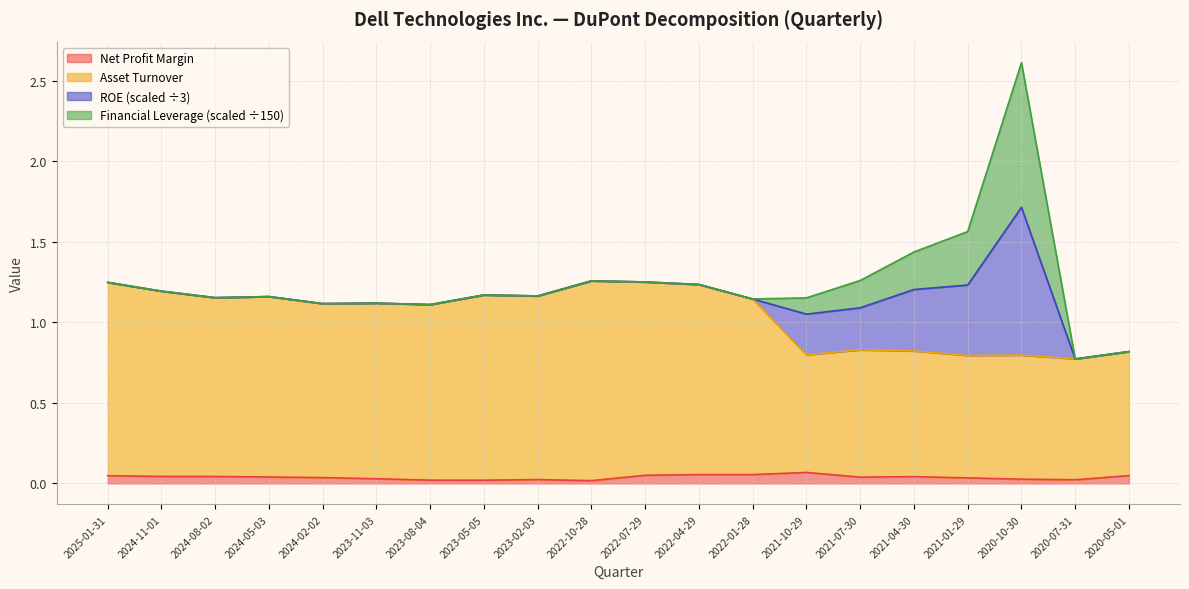

At which category is the sum across all series the highest?

2020-10-30